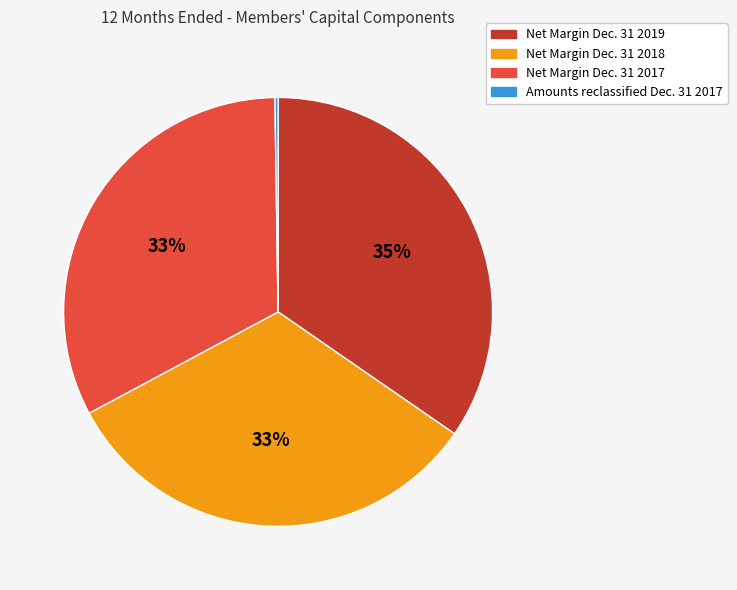

Is it true that Net Margin Dec. 31 2017 is 33% of the pie?

True